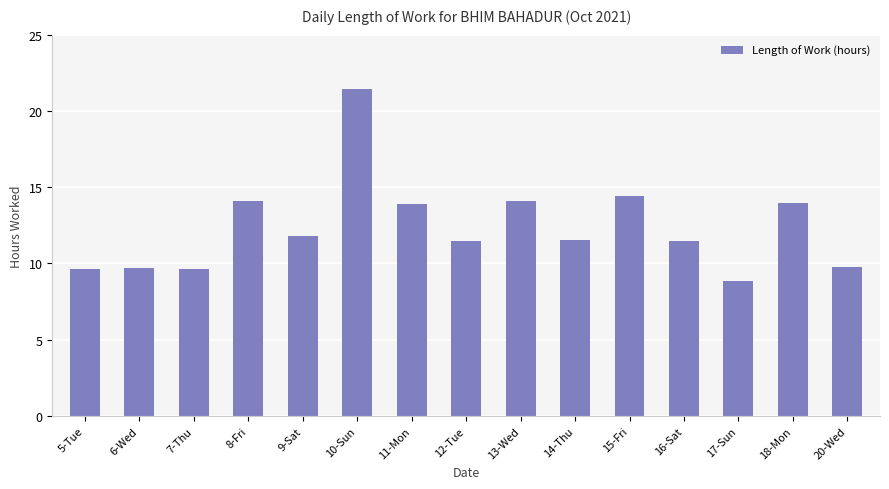

Does the chart contain stacked bars?

No